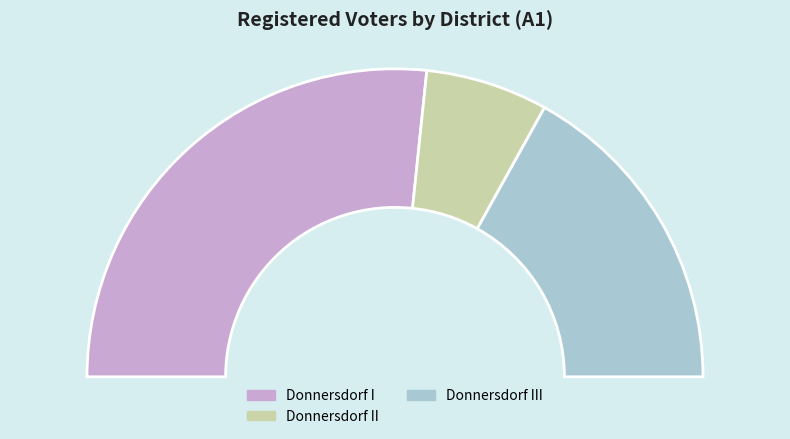

What percentage is the Donnersdorf III slice, to the nearest percent?

34%